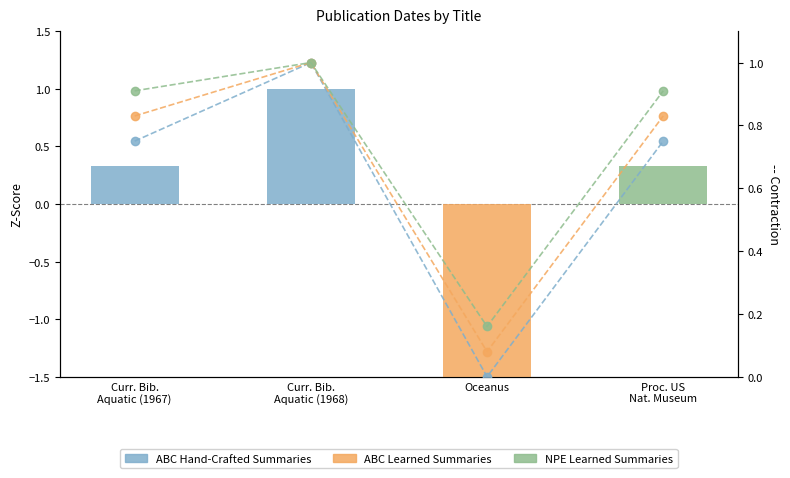

The NPE Learned Summaries series shows 0.2 at Oceanus. True or false?

True